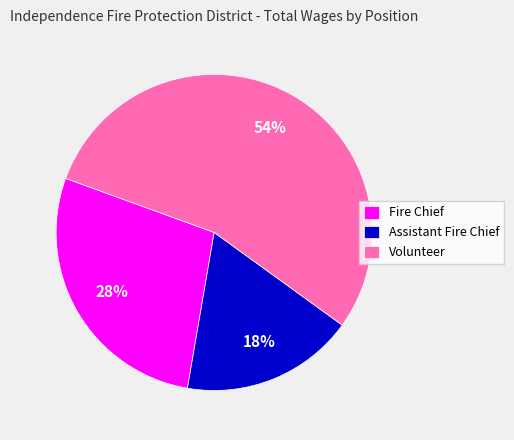

Is the sum of Assistant Fire Chief and Volunteer greater than half?

Yes